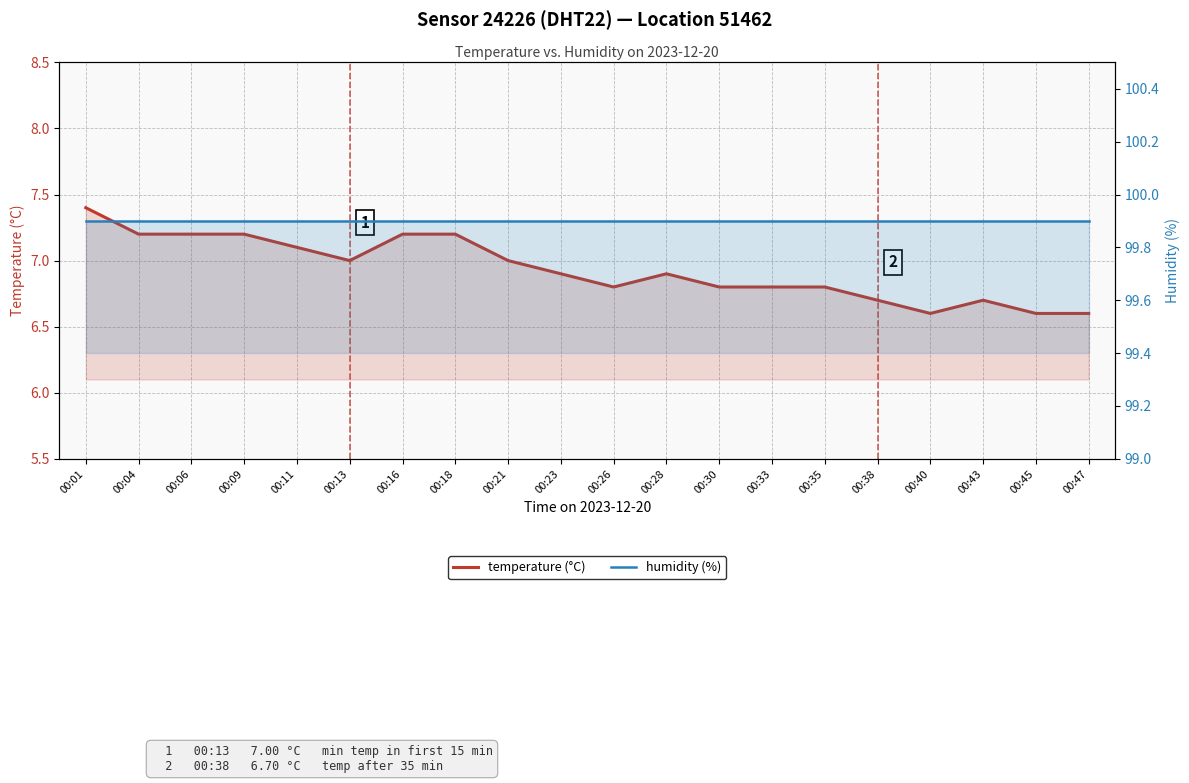

Reading left to right, list all the values displayed in this chart.

temperature (°C): 7.4	7.2	7.2	7.2	7.1	7.0	7.2	7.2	7.0	6.9	6.8	6.9	6.8	6.8	6.8	6.7	6.6	6.7	6.6	6.6
humidity (%): 99.9	99.9	99.9	99.9	99.9	99.9	99.9	99.9	99.9	99.9	99.9	99.9	99.9	99.9	99.9	99.9	99.9	99.9	99.9	99.9